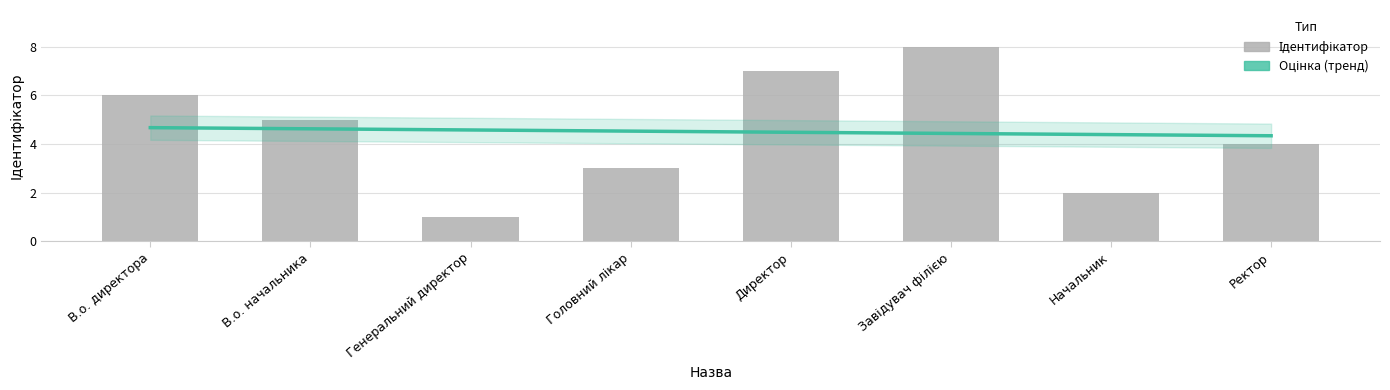

Reading right to left, extract all data points from this chart.

4	2	8	7	3	1	5	6